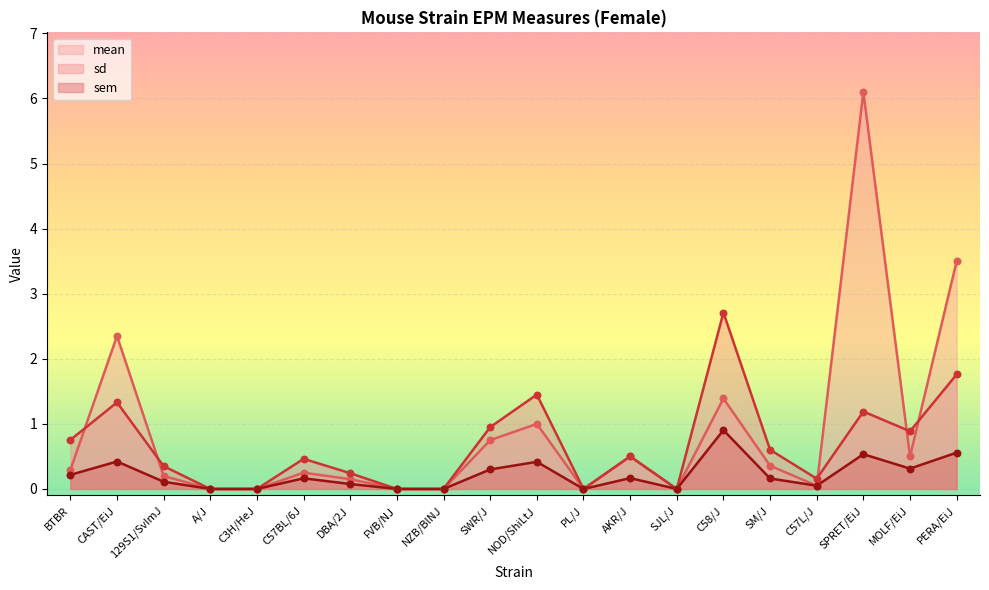

At how many categories does at least one series exceed 1?

5